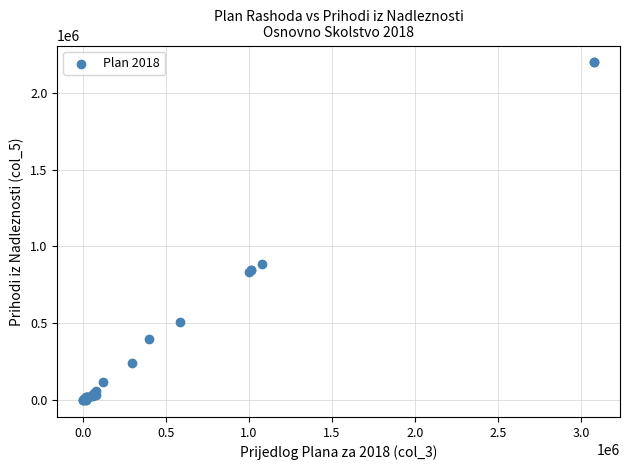

What Y value in the scatter plot is closest to 1098988?

888599